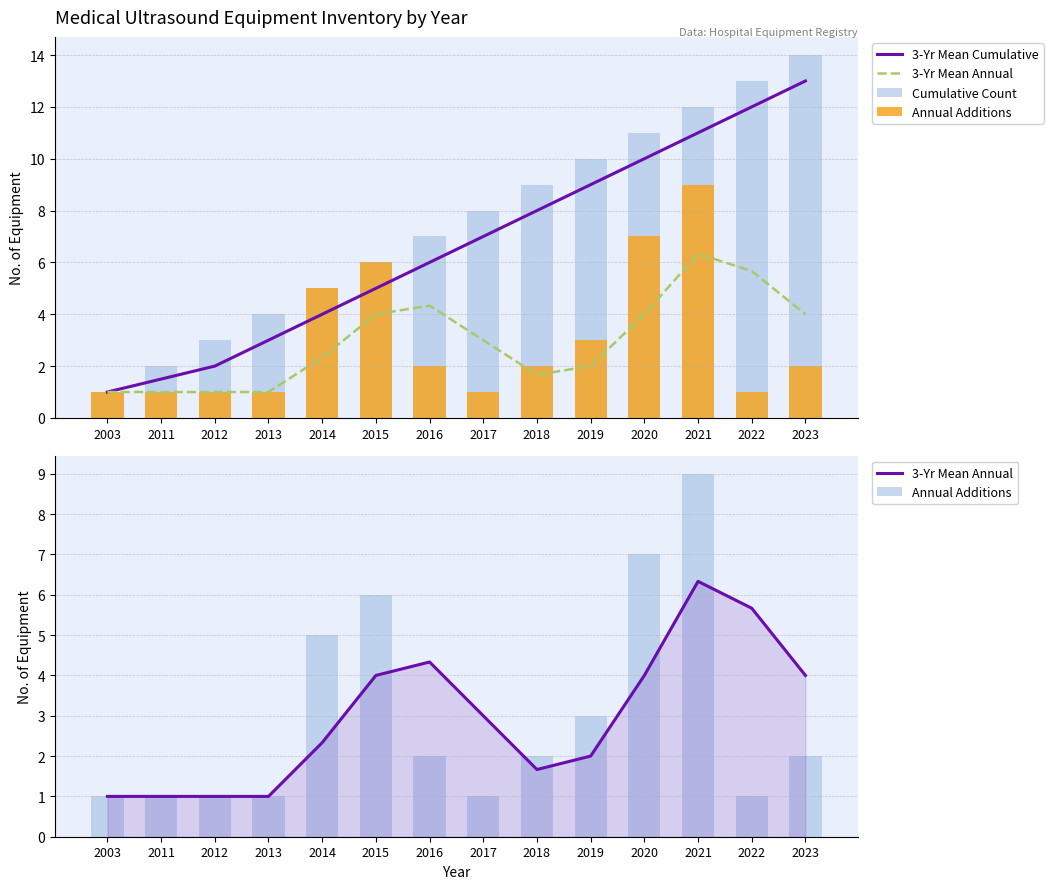

The value of 3-Yr Mean Annual at 2016 is 2.6. True or false?

False